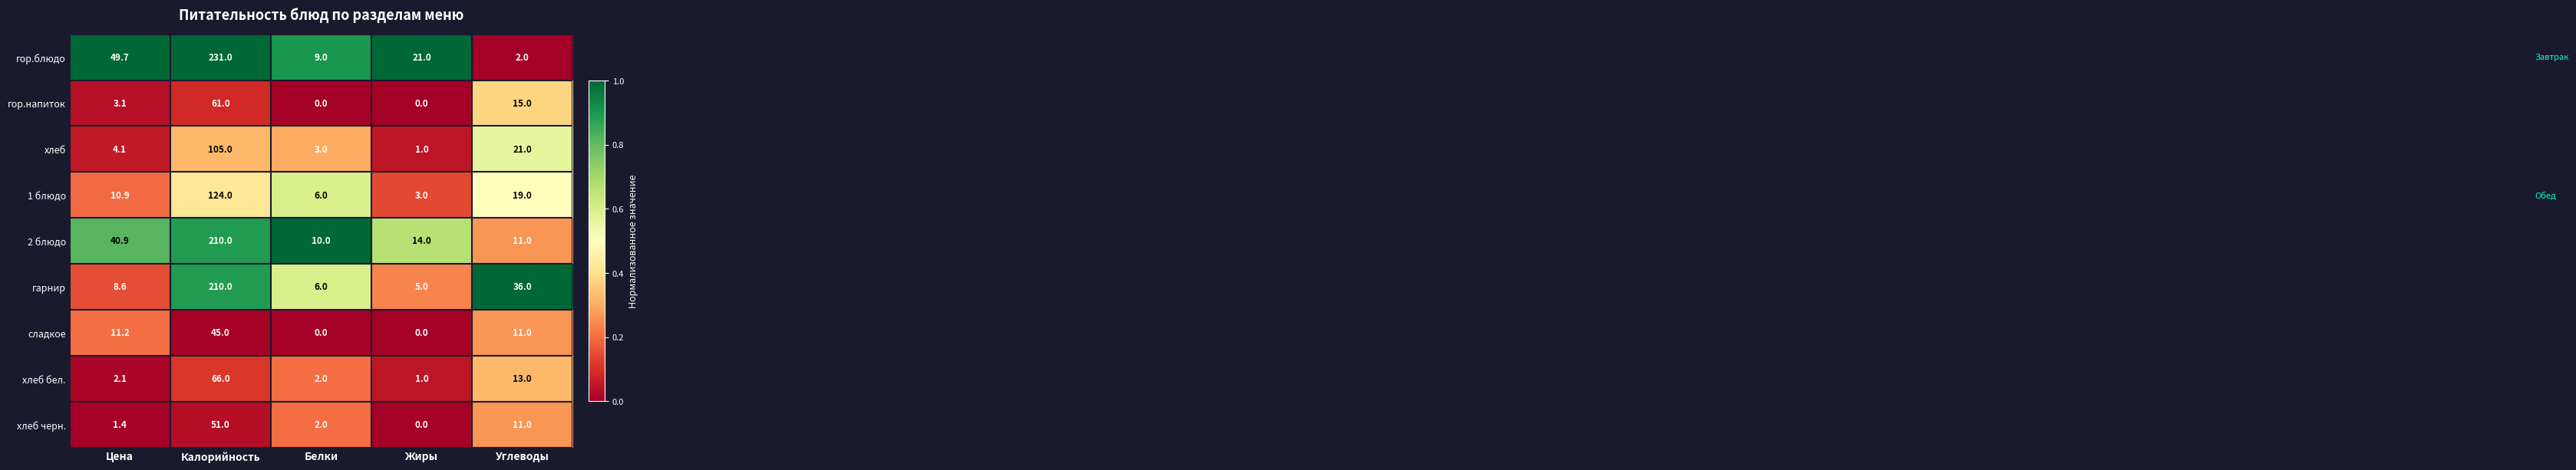

What is the difference between the maximum and minimum values in the 2 блюдо series?

200.0